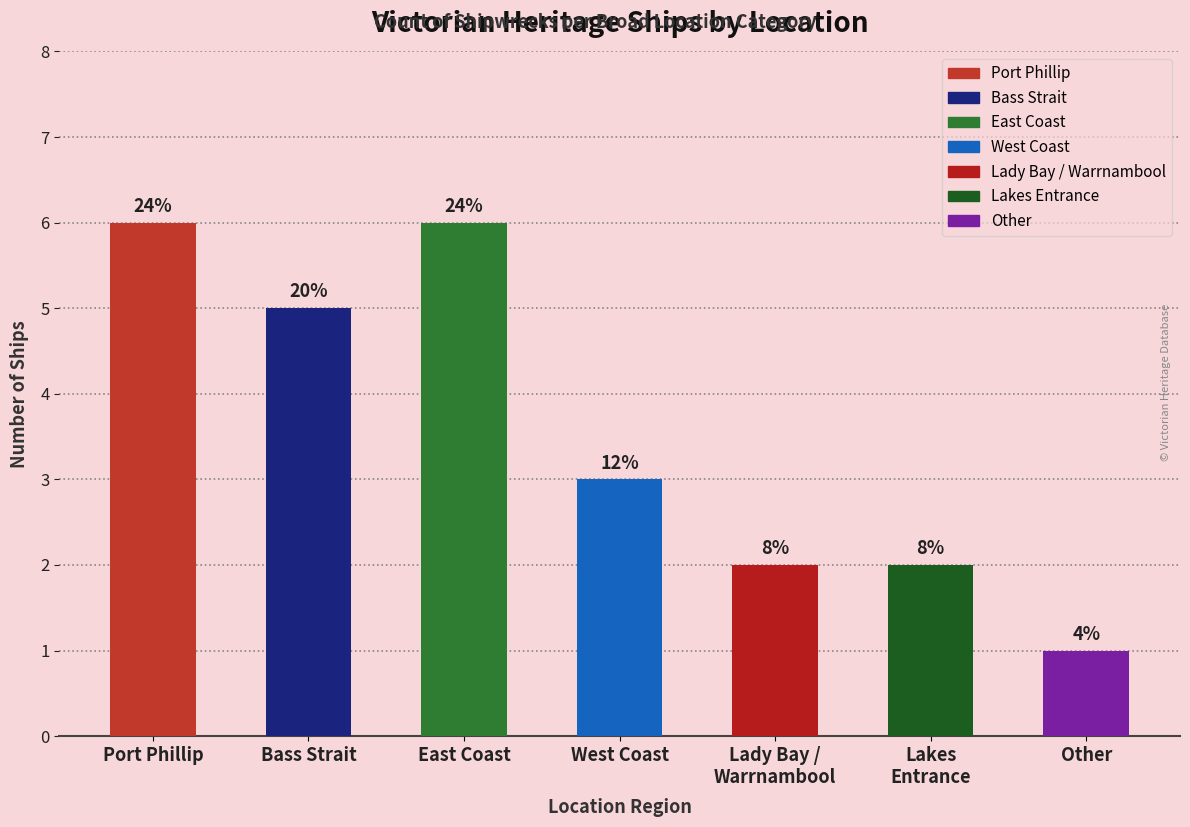

Rank the categories by value from highest to lowest.

Port Phillip, East Coast, Bass Strait, West Coast, Lady Bay / Warrnambool, Lakes Entrance, Other